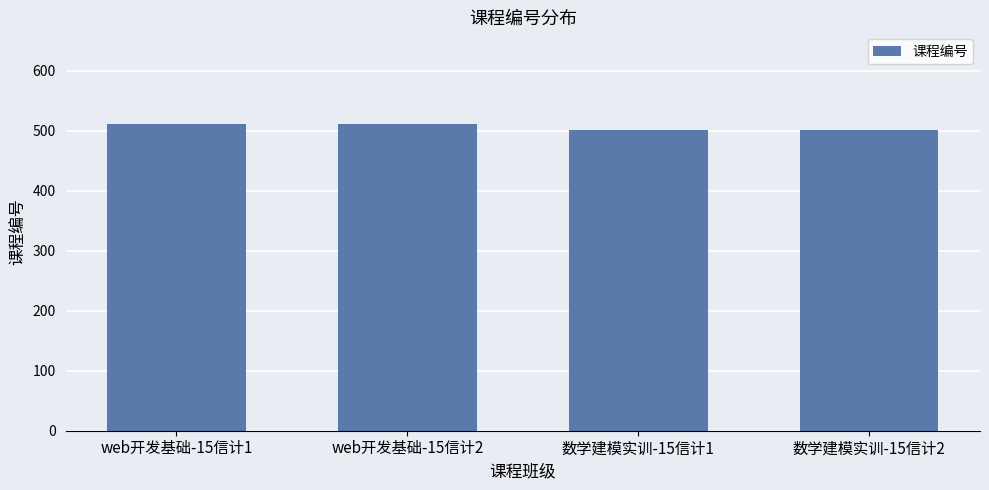

What is the value of the 2nd bar from the left?

511